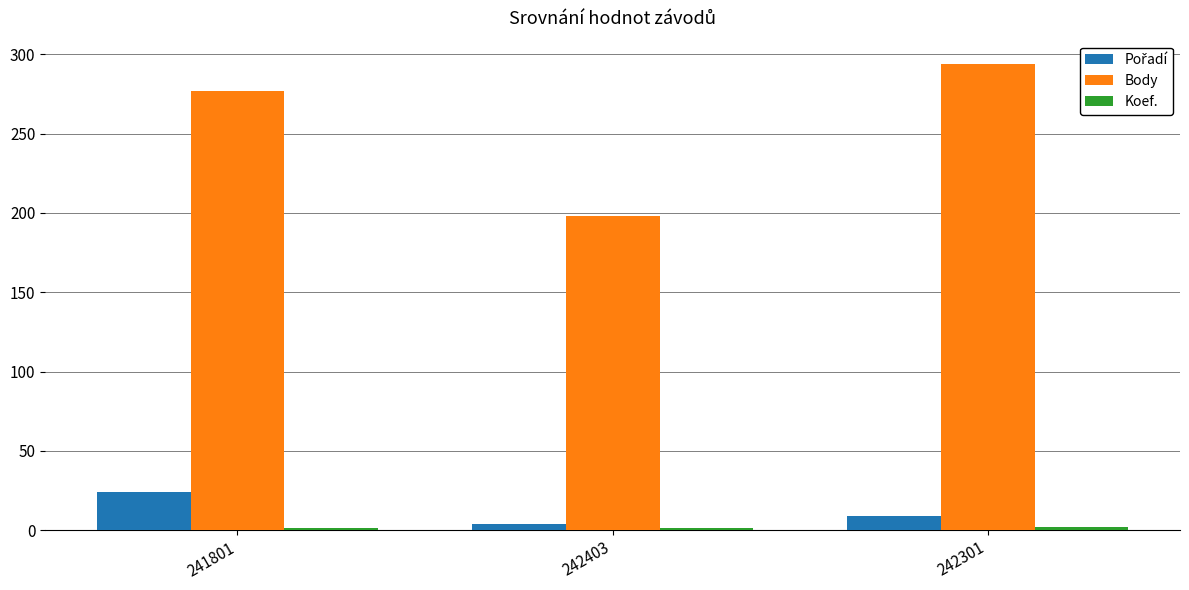

Which category has the highest value across all series?

242301